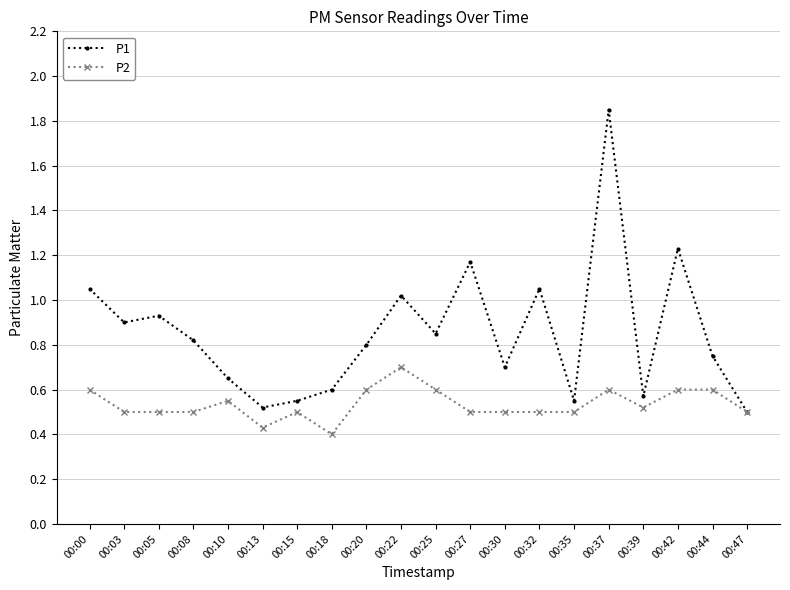

What is the total value across all series at 00:37?

2.5